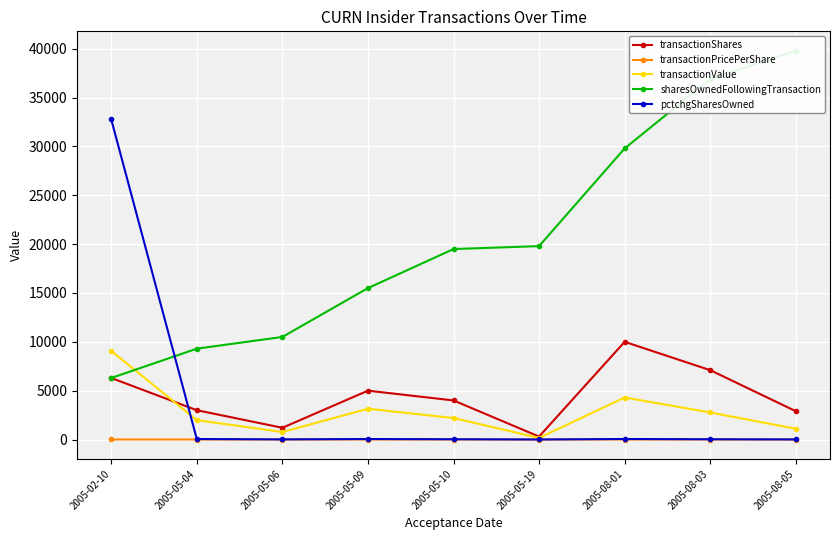

What is the value of the transactionShares point at the 8th from the left?

7100.0